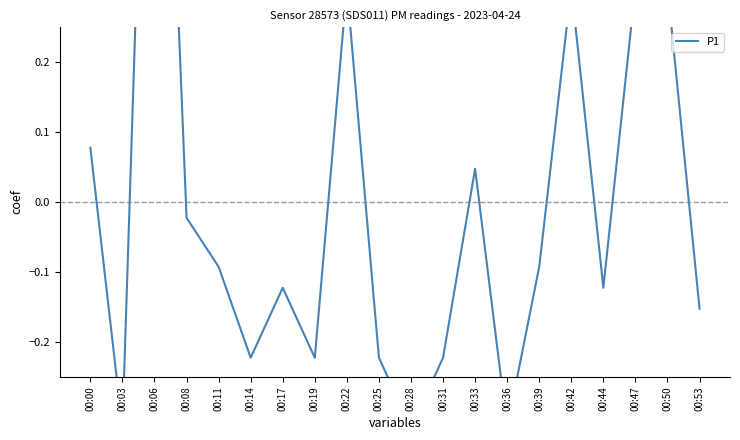

Reading right to left, list all the values displayed in this chart.

-0.2	0.3	0.3	-0.1	0.3	-0.1	-0.3	0.0	-0.2	-0.3	-0.2	0.3	-0.2	-0.1	-0.2	-0.1	-0.0	1.1	-0.3	0.1